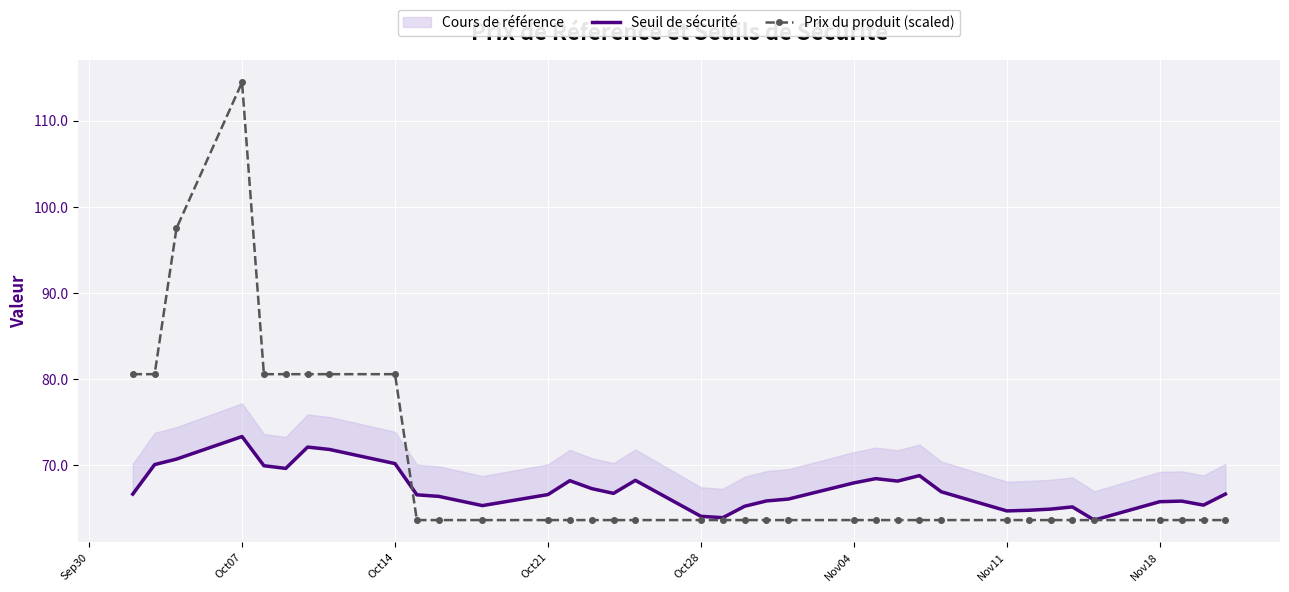

How many times do Seuil de sécurité and Prix du produit (scaled) cross each other?

1